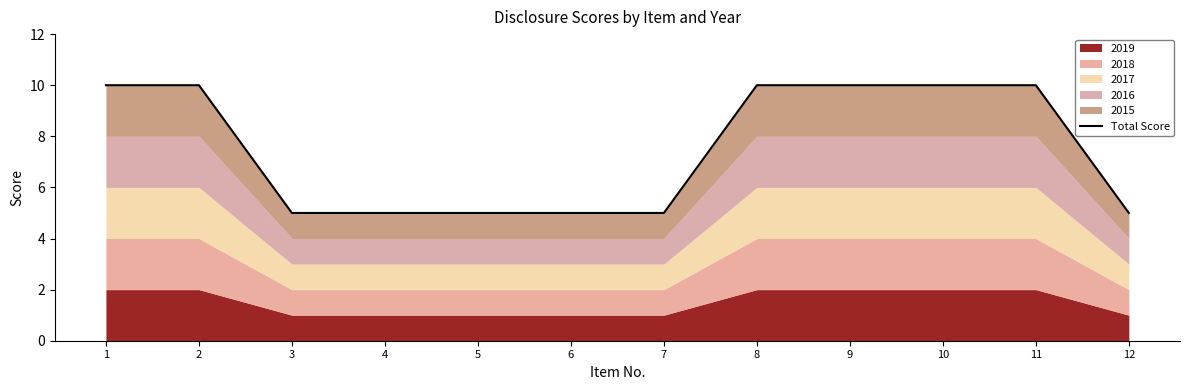

Which has a higher value, 11 or 9?

11